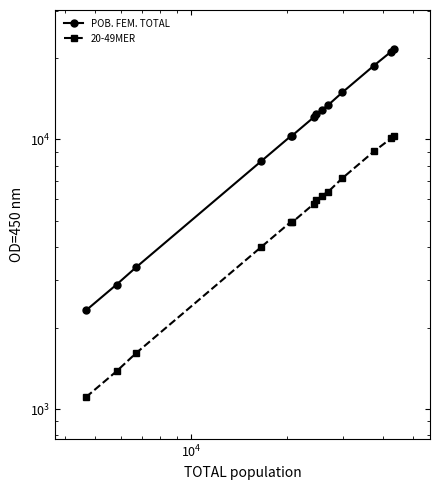

What is the value of the POB. FEM. TOTAL point at the 3rd from the left?

3352